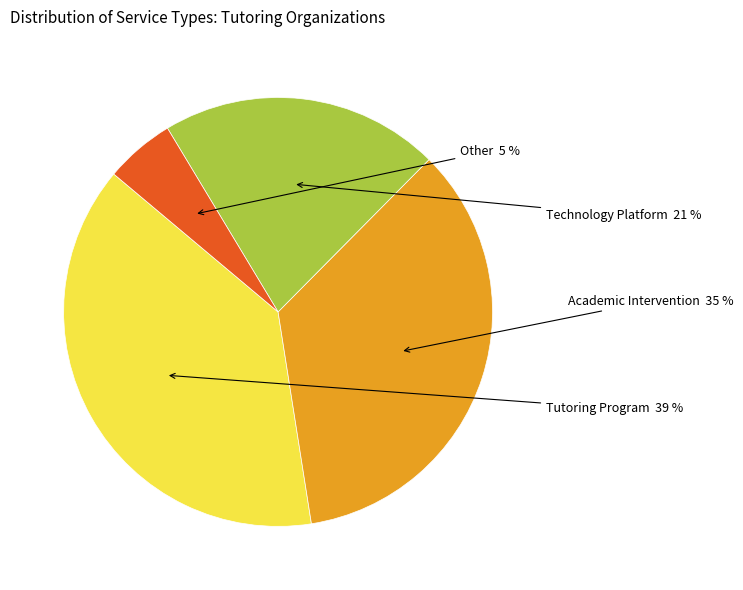

To the nearest percent, what is the average slice percentage?

25%